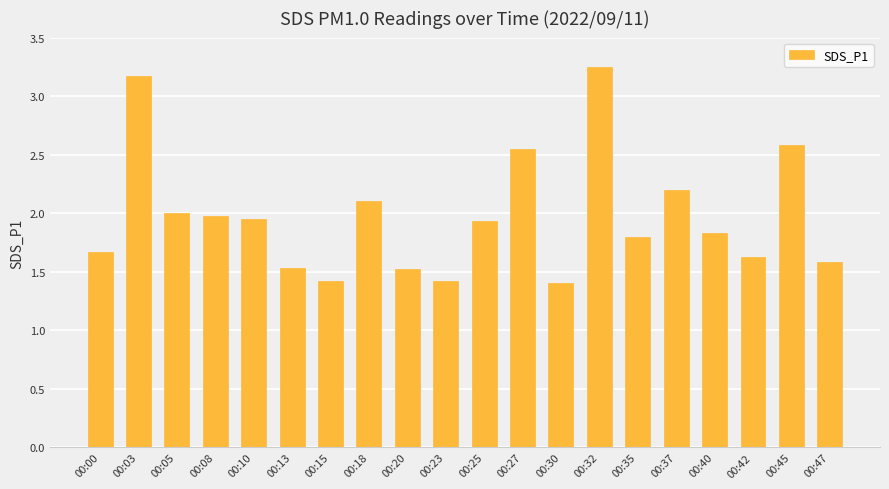

Is it true that the value at 00:10 is 3.4?

False